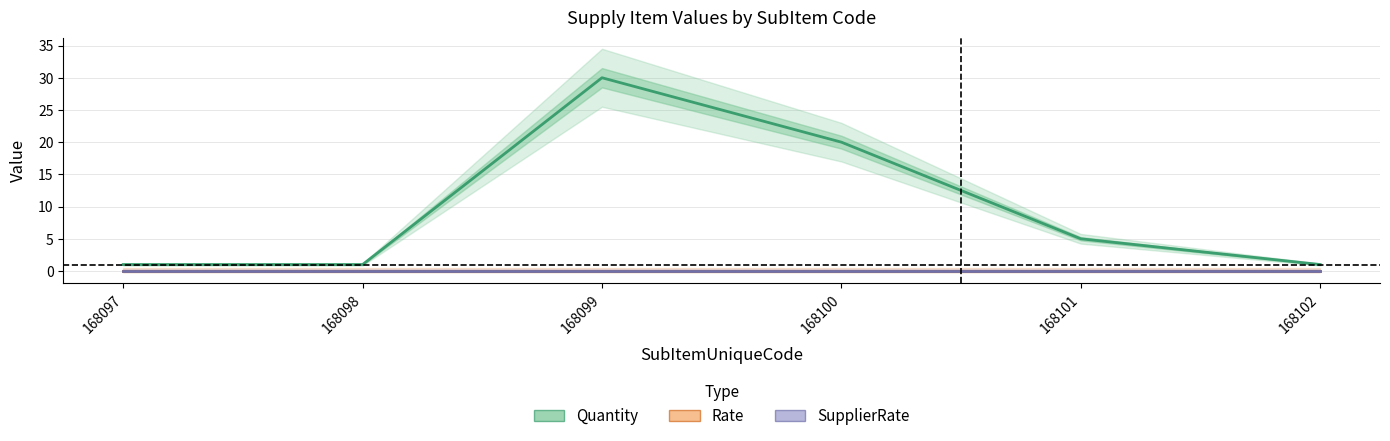

Which series has the largest total across all categories?

Quantity